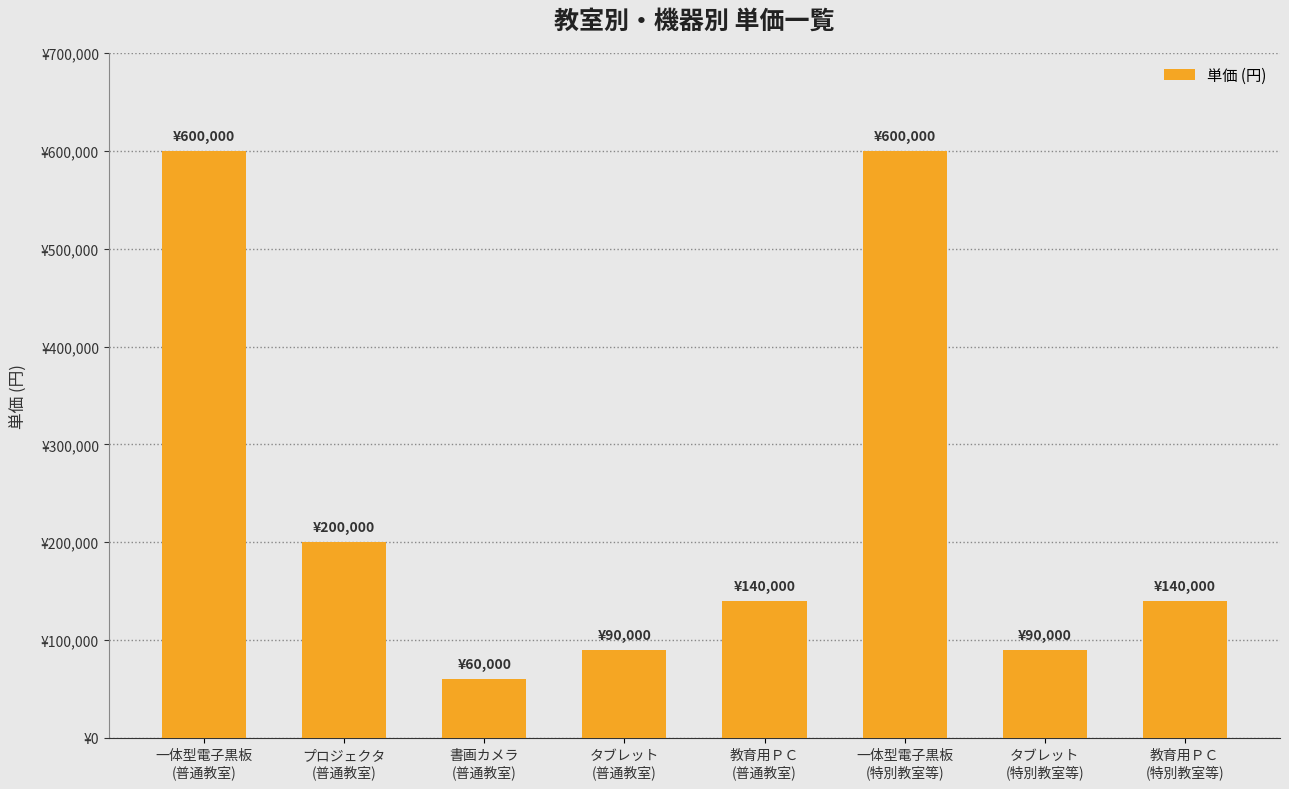

The chart shows a value of 31112 at 書画カメラ
(普通教室). True or false?

False